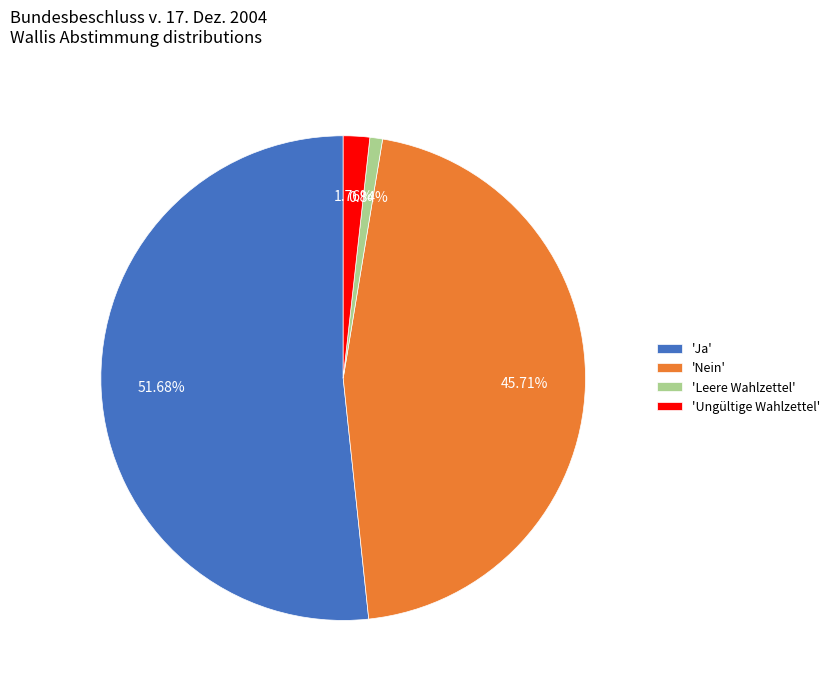

What is the largest slice in the pie chart?

'Ja'